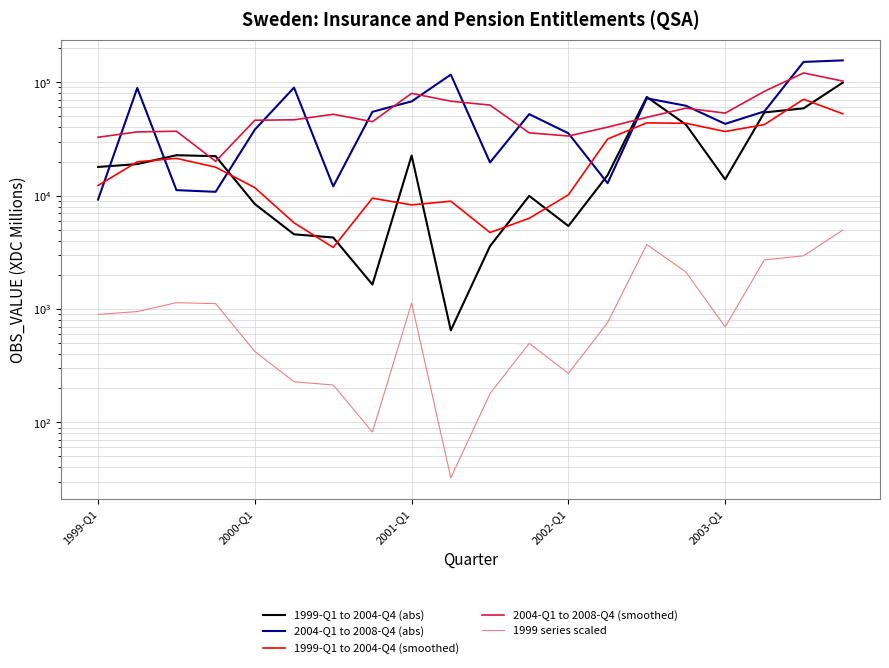

What is the difference between the 2004-Q1 to 2008-Q4 (smoothed) values at 18 and 10?

57940.0